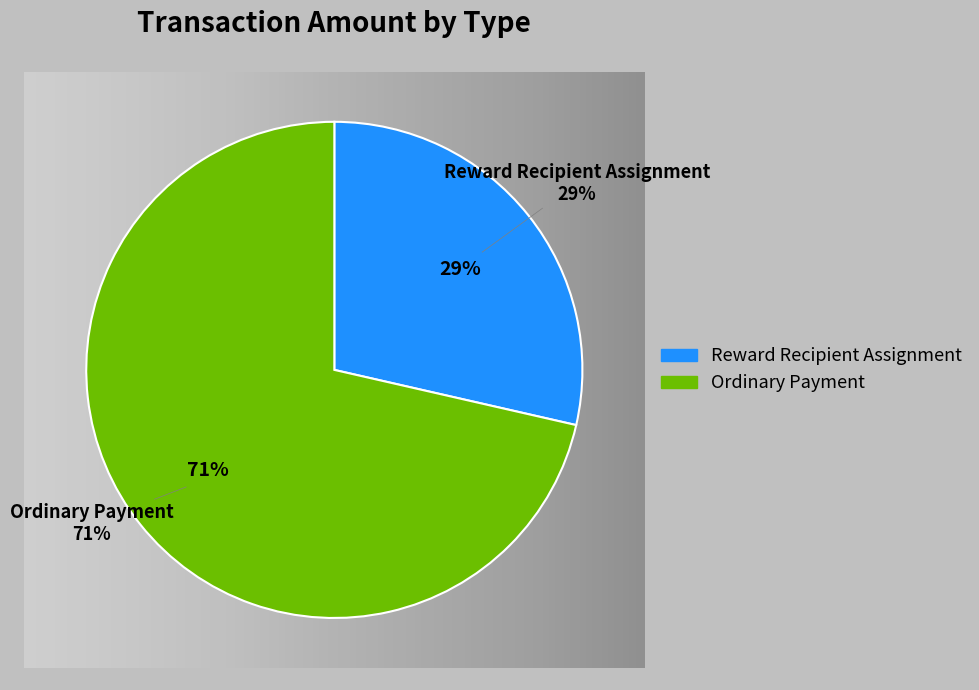

What is the total percentage of Reward Recipient Assignment and Ordinary Payment?

100.0%